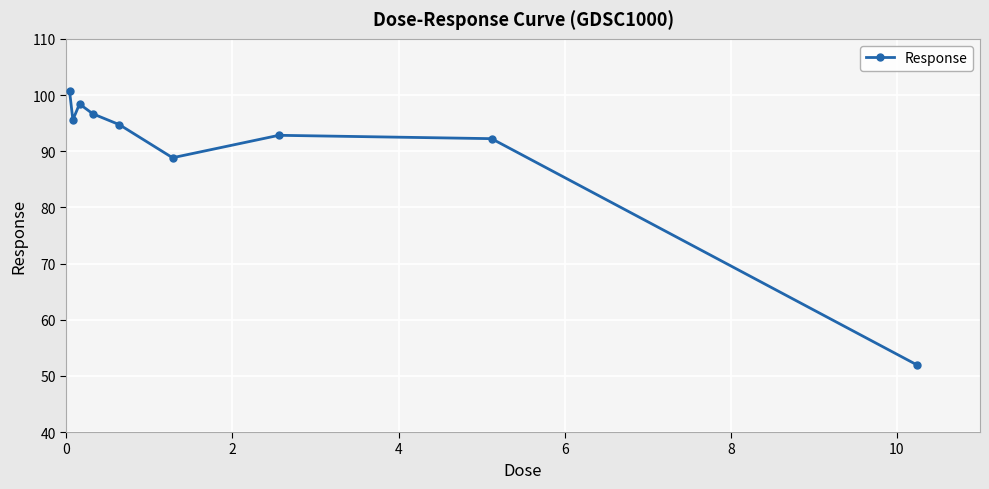

Reading left to right, what are all the values shown in this chart?

100.7	95.6	98.4	96.7	94.7	88.8	92.8	92.2	52.0